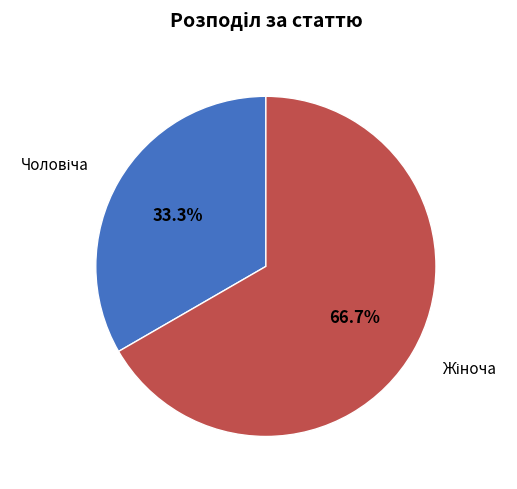

Does any single category account for the majority?

Yes